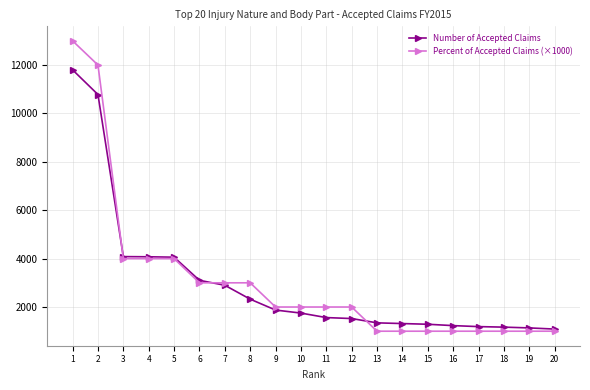

What are all the series names shown in the legend?

Number of Accepted Claims, Percent of Accepted Claims (×1000)